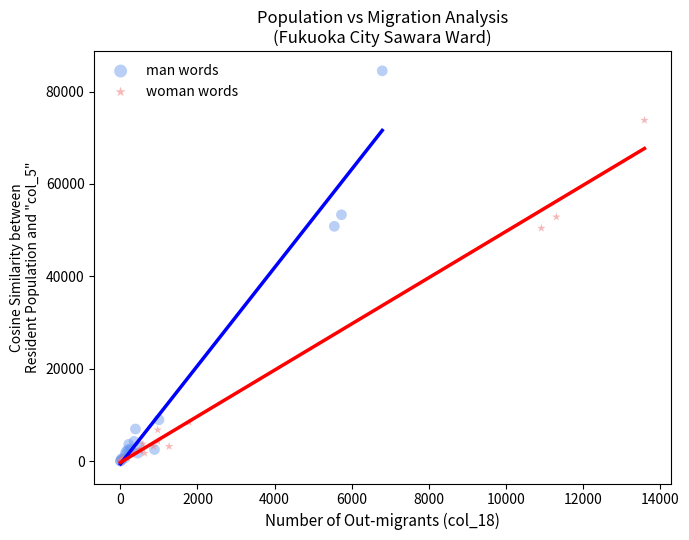

Which series reaches the maximum Y coordinate?

man words